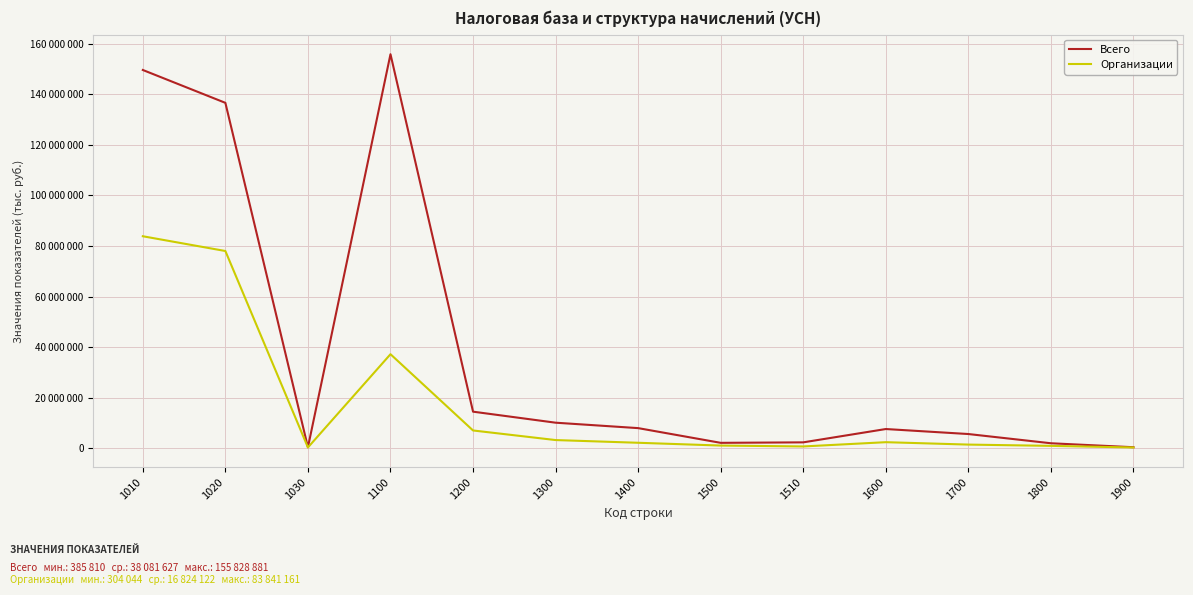

What are all the series names shown in the legend?

Всего, Организации